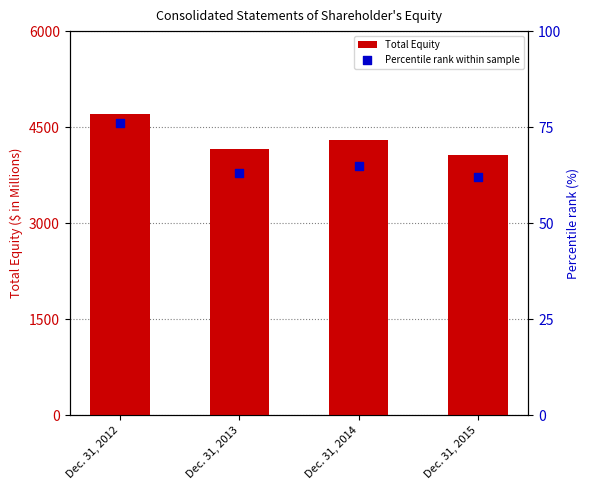

Which series has the widest spread of Y values?

Total Equity